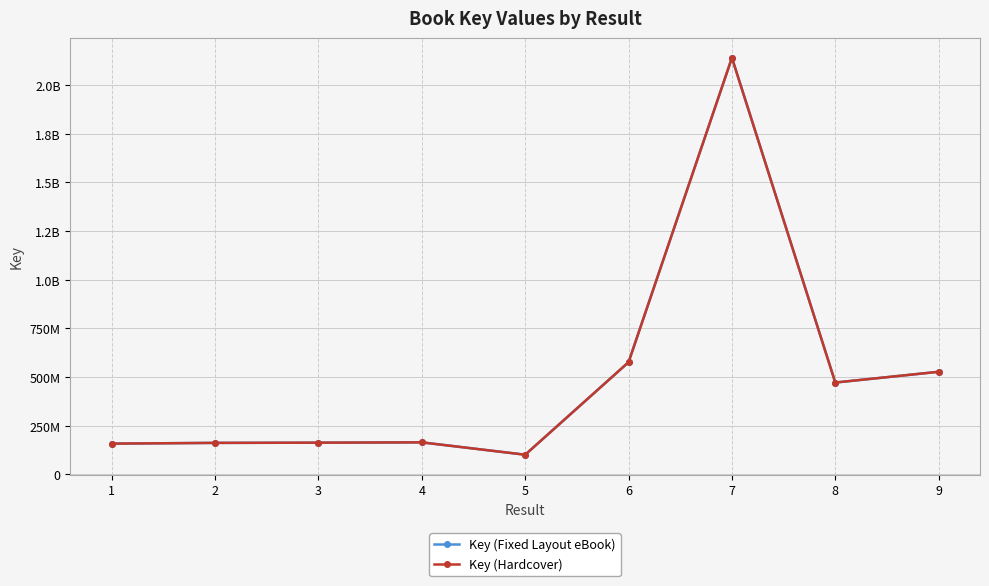

Is this an area chart (filled region under the line)?

No